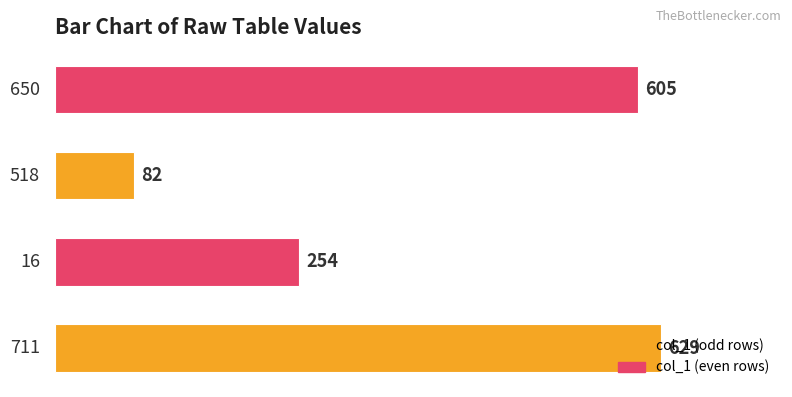

Does the chart contain any negative values?

No